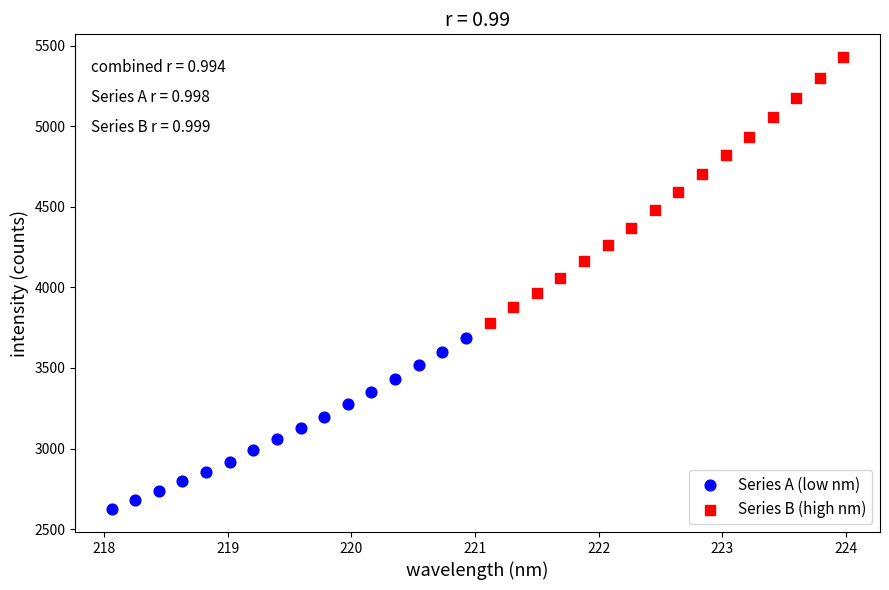

Which series has the largest Y range (max minus min)?

Series B (high nm)